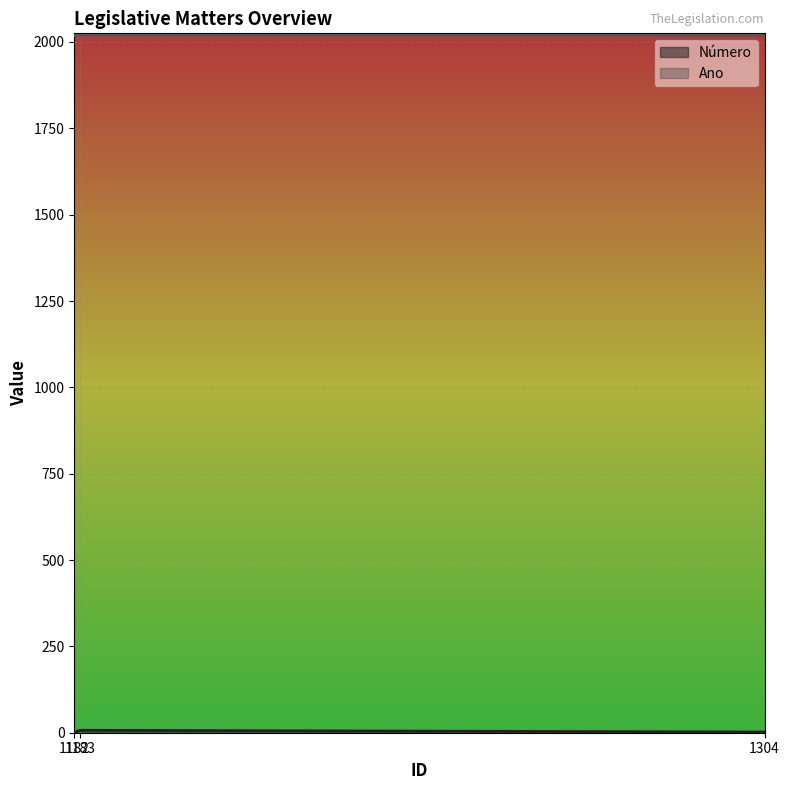

How many lines are shown in the chart?

2